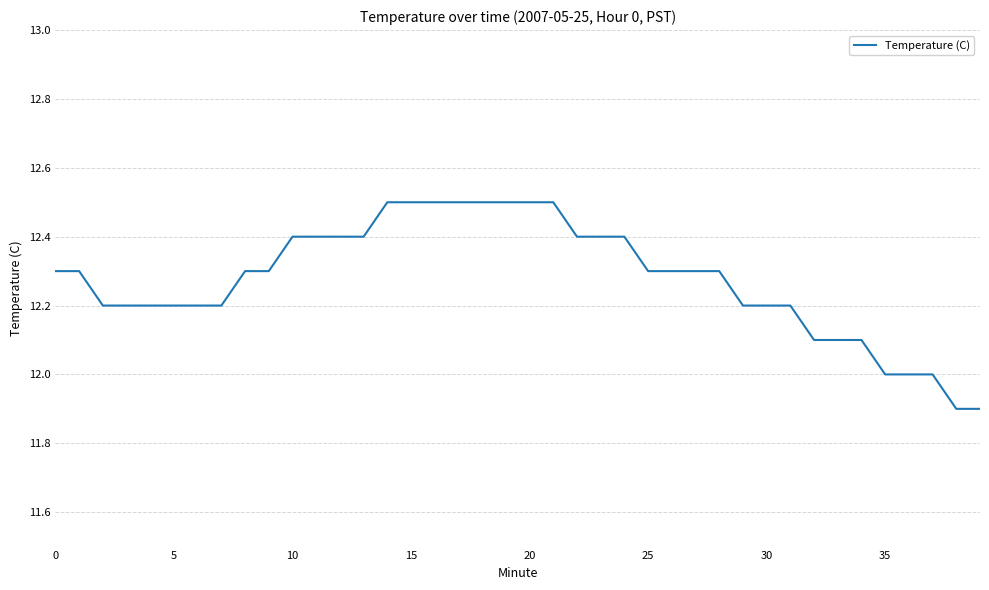

Does the chart display data point markers on the line(s)?

No